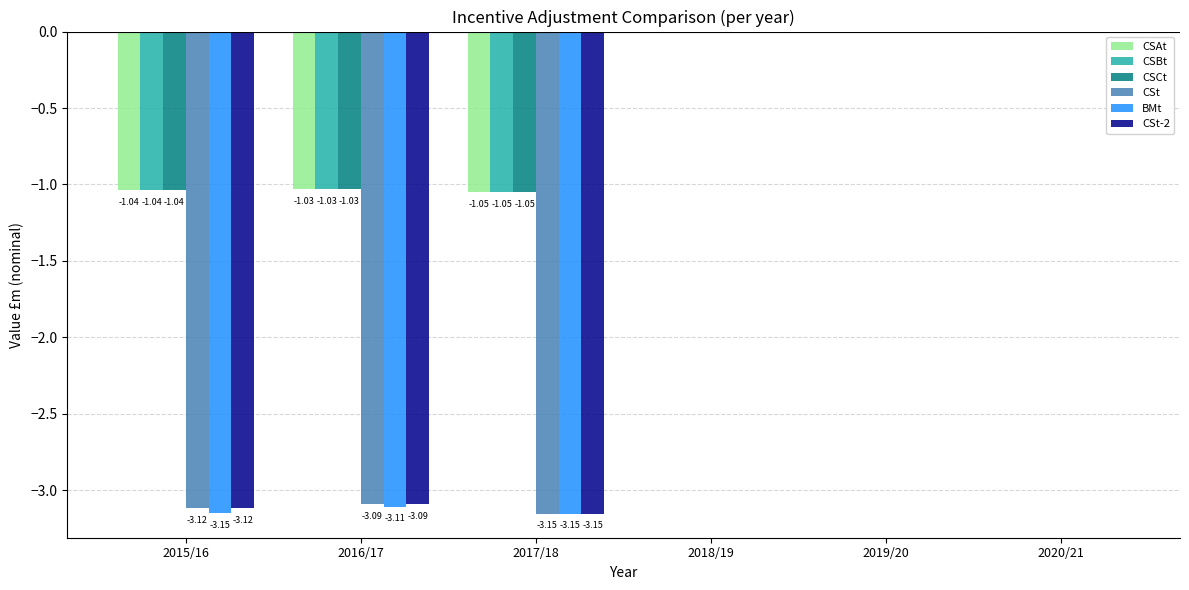

True or false: CSBt has a value of -1.8 at 2017/18.

False